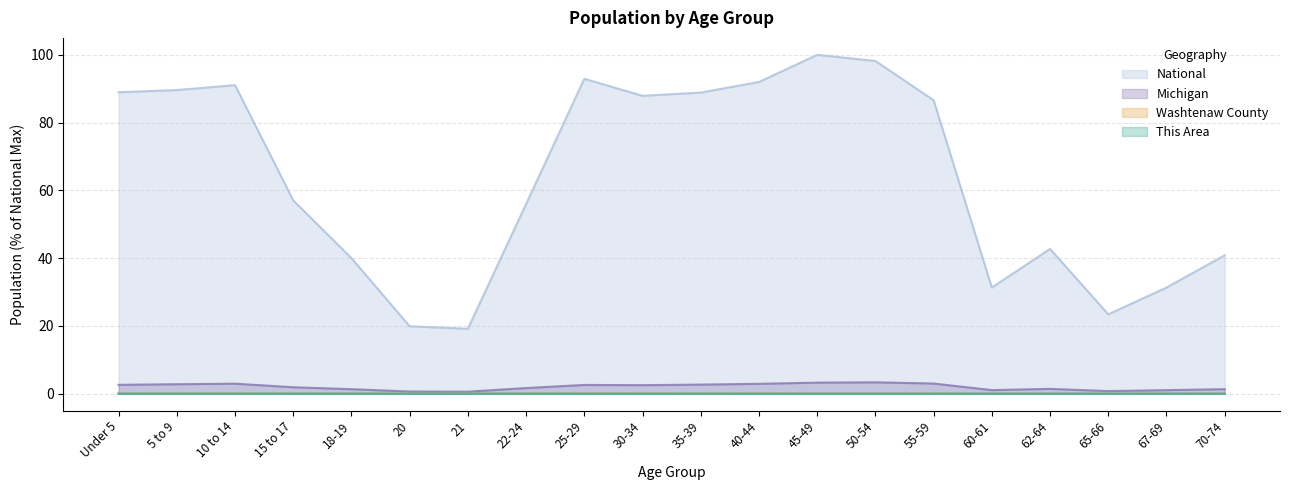

What are all the series names shown in the legend?

National, Michigan, Washtenaw County, This Area